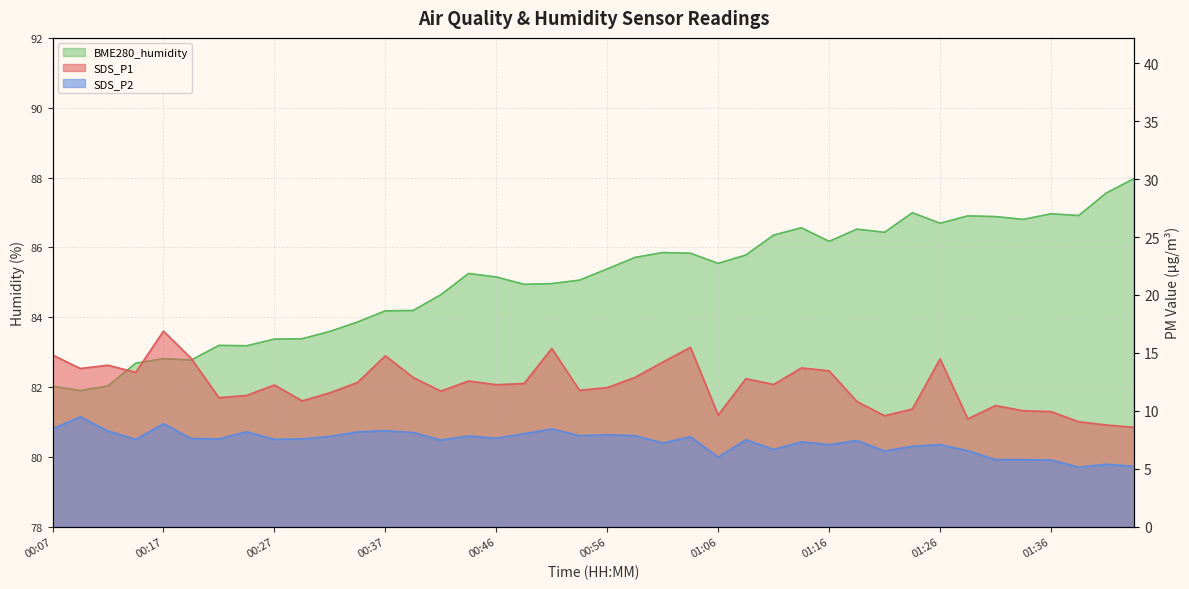

True or false: SDS_P1 and SDS_P2 intersect in this chart.

False